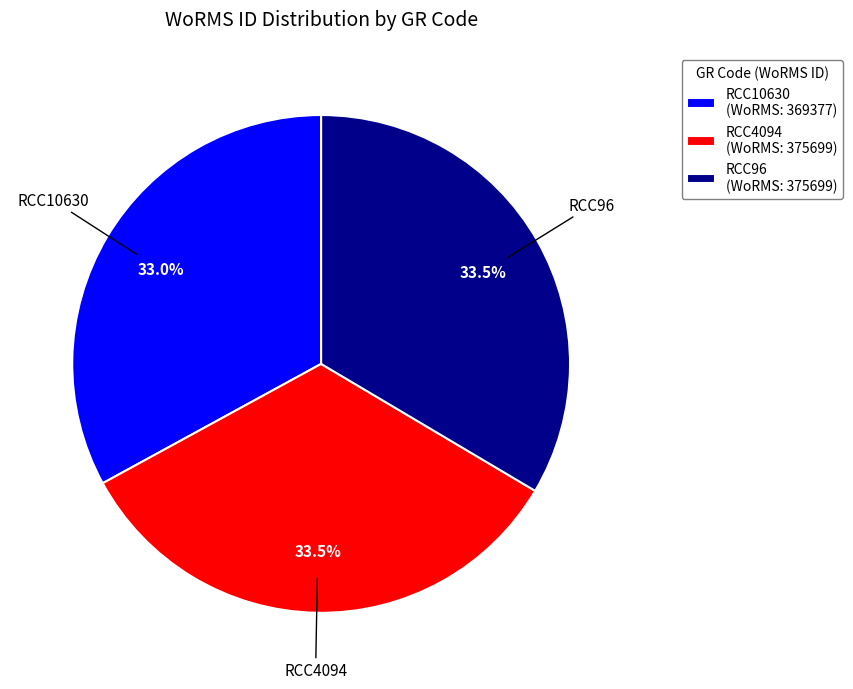

Approximately how many times larger is the value at RCC10630 (WoRMS: 369377) compared to RCC96 (WoRMS: 375699)?

1.0